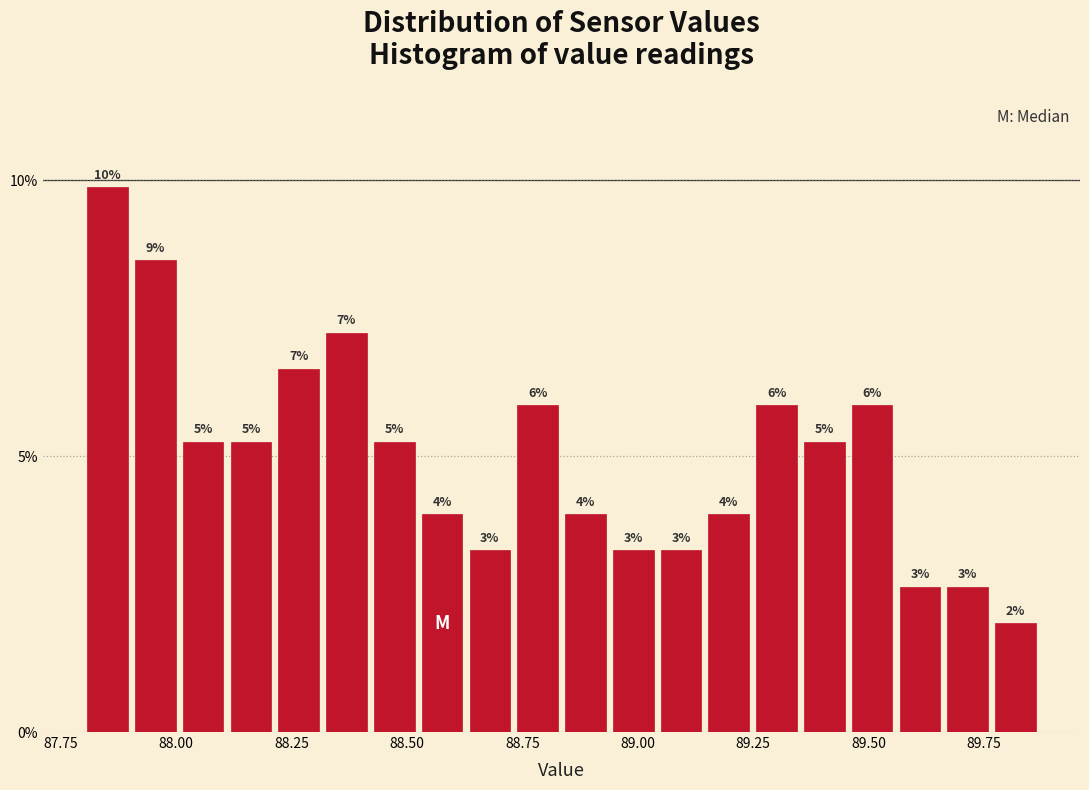

Read against the x-axis, roughly where is the centre of the tallest bar?

87.85